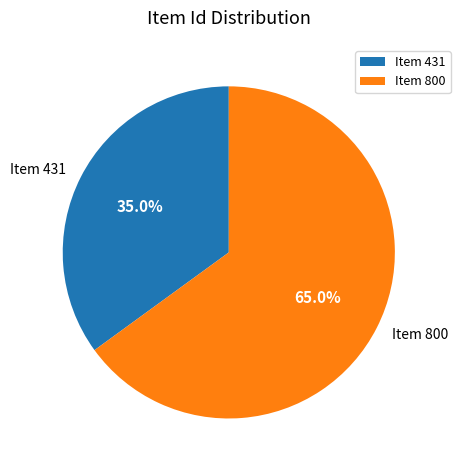

What is the ratio of the value at Item 800 to the value at Item 431?

1.9